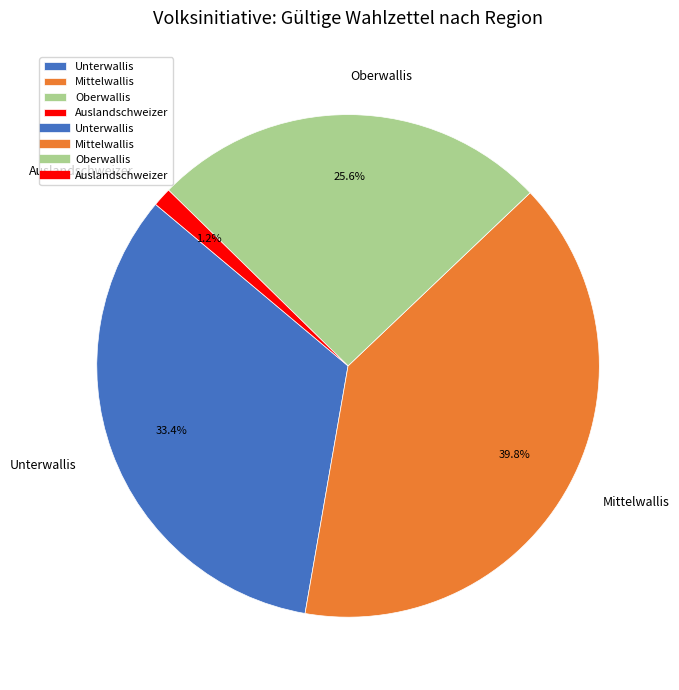

Which slice is the largest?

Mittelwallis